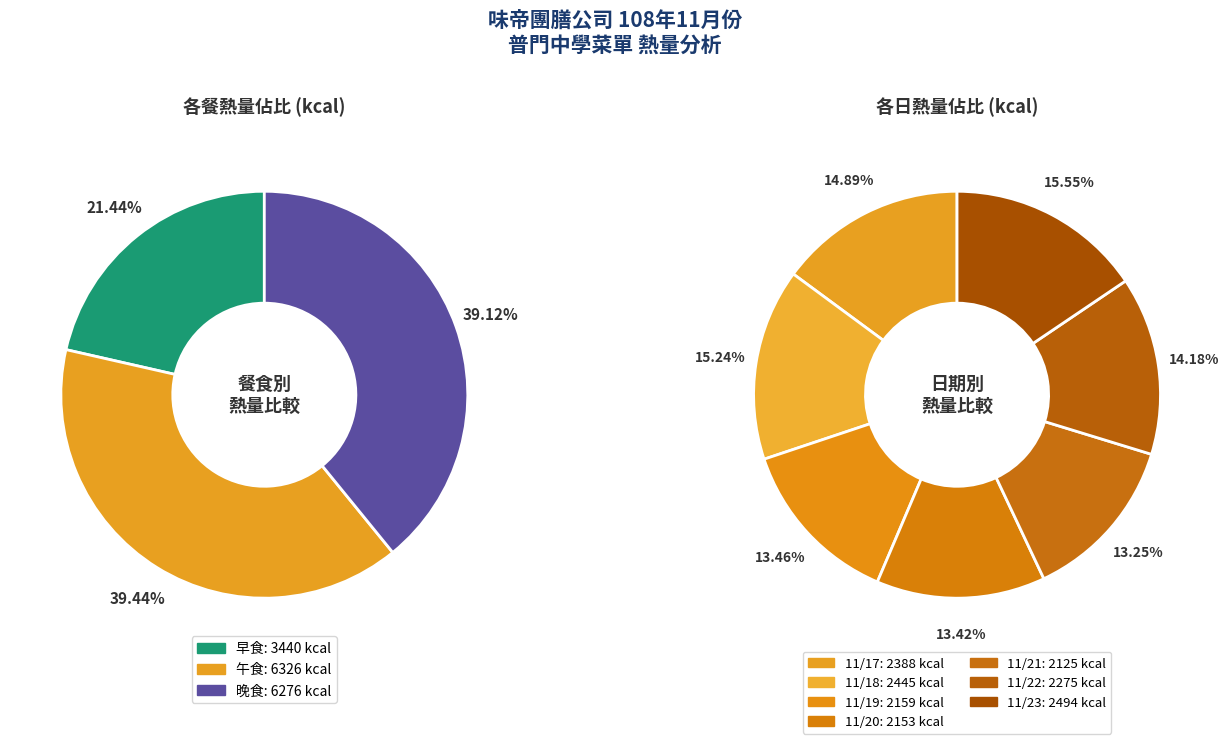

To the nearest percent, what is the combined percentage of 11/17 and 11/18?

30%